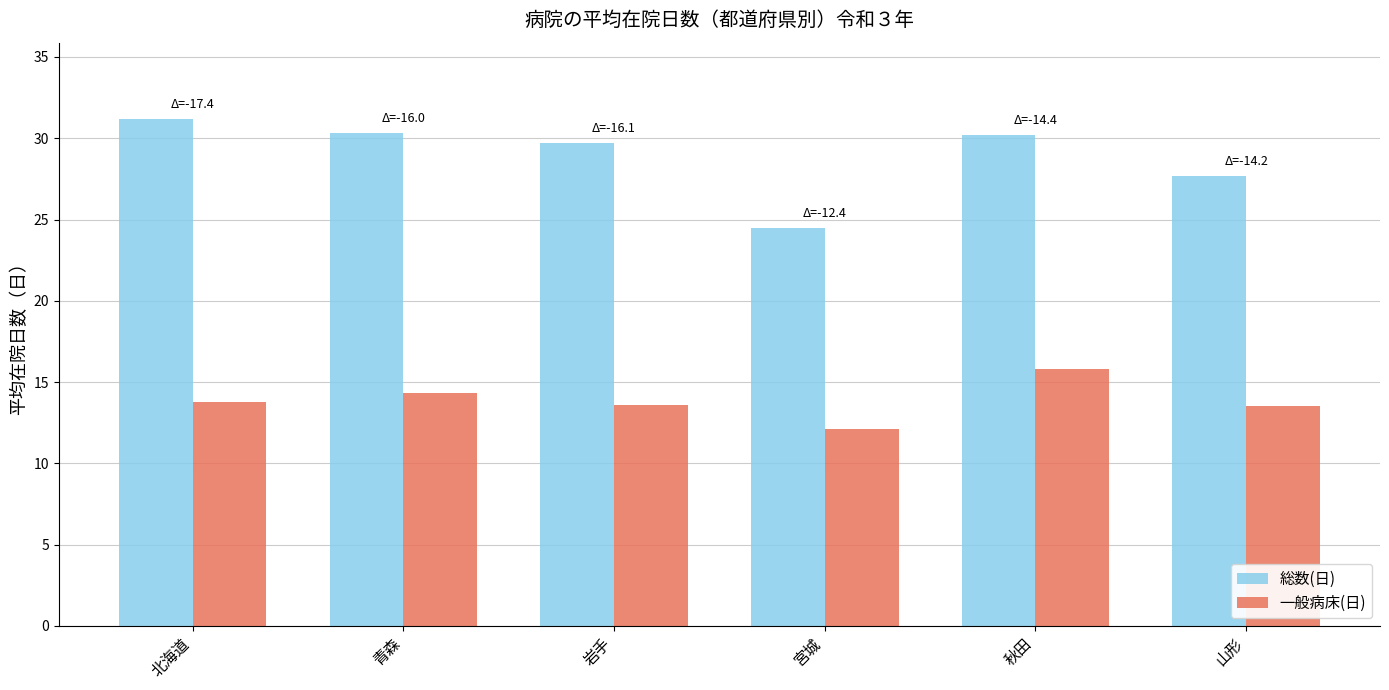

Which series has the largest total across all categories?

総数(日)